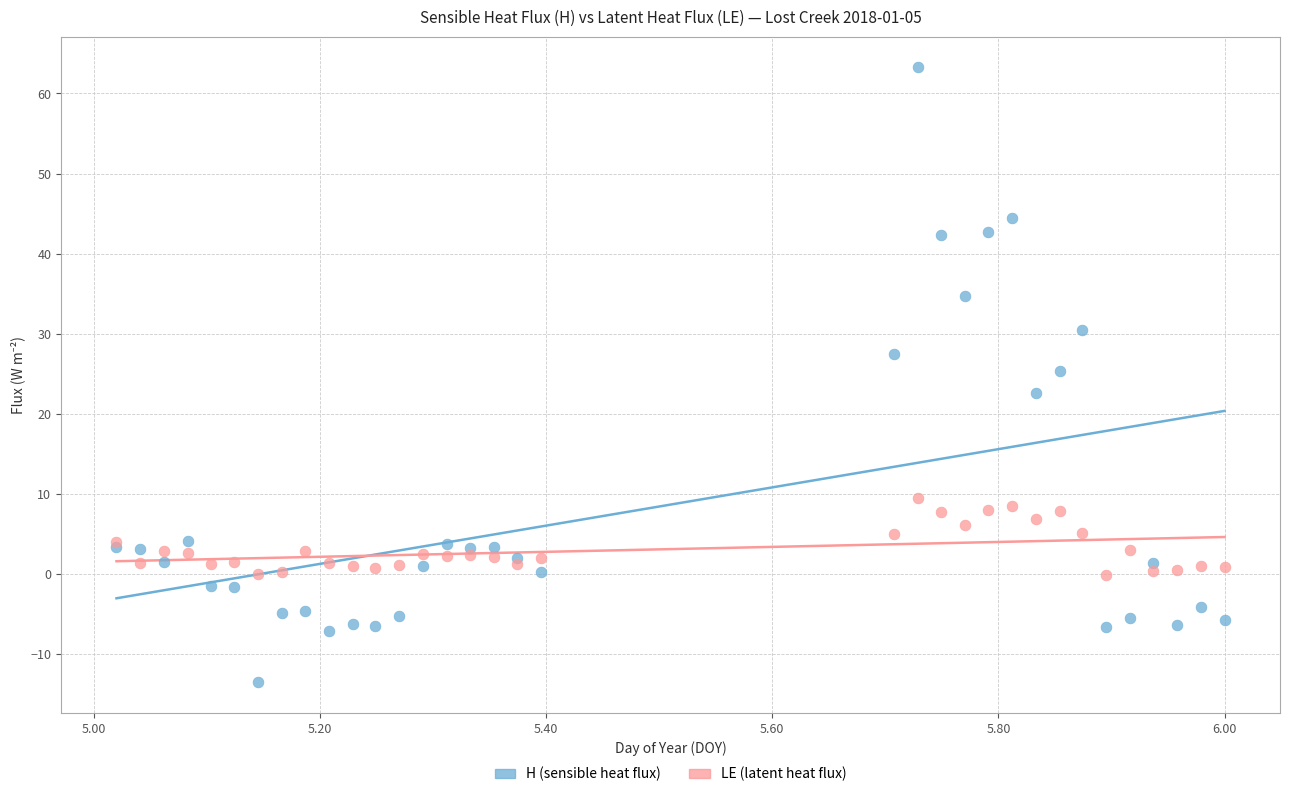

Which series contains the highest Y value?

H (sensible heat flux)